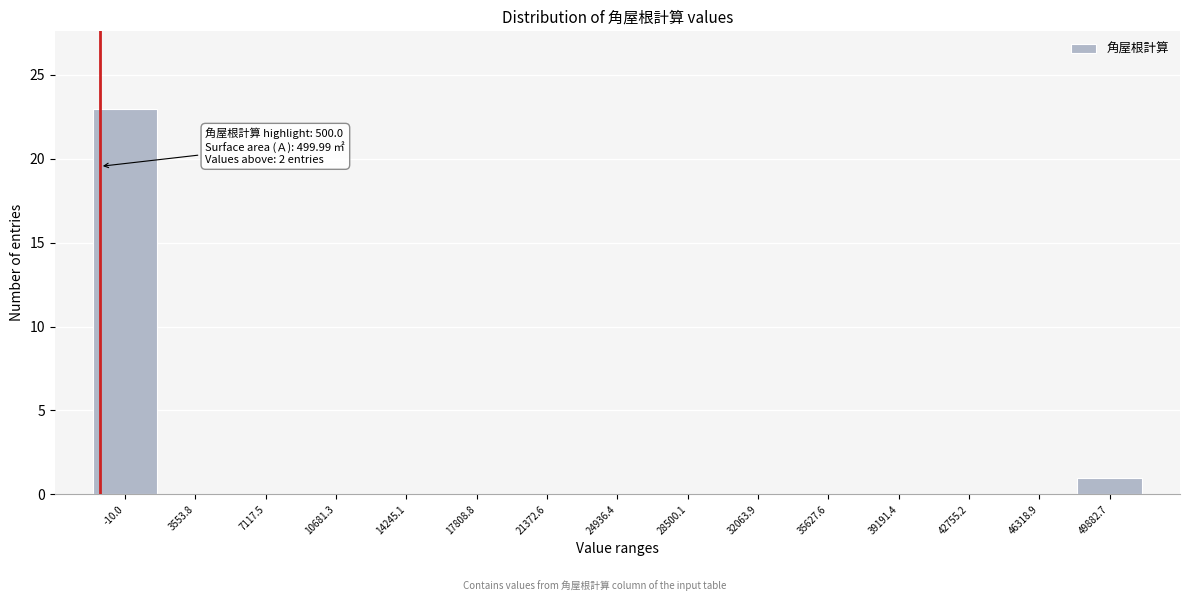

Reading left to right, extract all data points from this chart.

-10.0=23	3553.8=0	7117.5=0	10681.3=0	14245.1=0	17808.8=0	21372.6=0	24936.4=0	28500.1=0	32063.9=0	35627.6=0	39191.4=0	42755.2=0	46318.9=0	49882.7=1